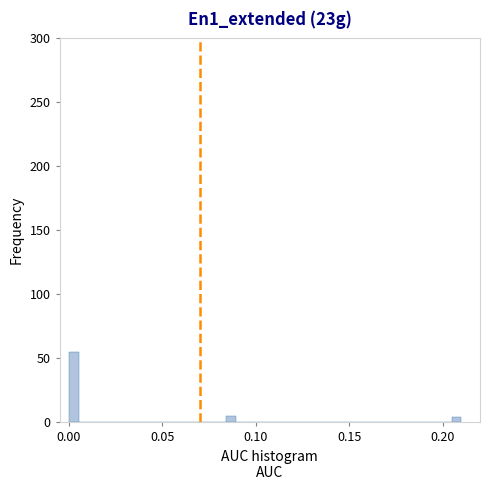

Around what value on the x-axis is the tallest bar? Give the approximate position of its centre, as read against the axis.

0.005